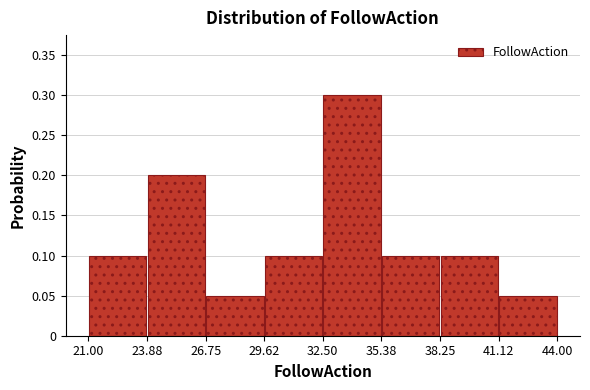

Reading left to right, list every bar in this chart as the range it spans on the x-axis followed by its height. The values are not printed on the chart, so give them approximately, as read against the axis.

21.00 to 23.88: 0.10
23.88 to 26.75: 0.20
26.75 to 29.62: 0.05
29.62 to 32.50: 0.10
32.50 to 35.38: 0.30
35.38 to 38.25: 0.10
38.25 to 41.12: 0.10
41.12 to 44.00: 0.05